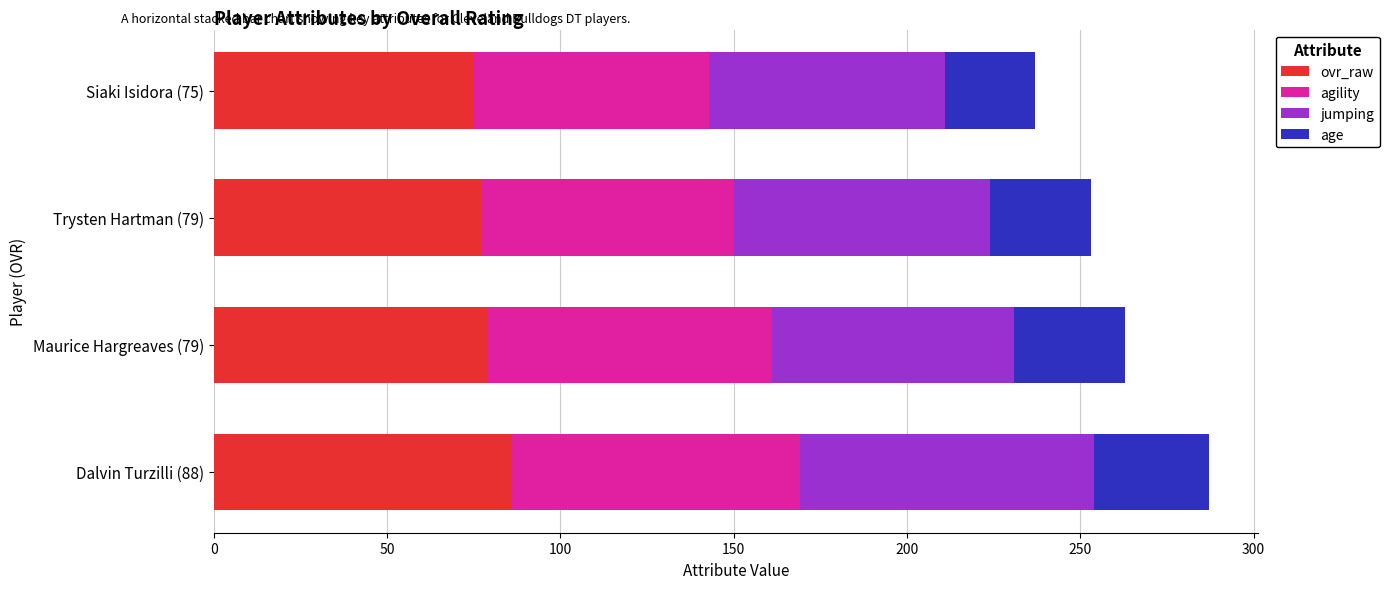

What is the minimum value for ovr_raw?

75